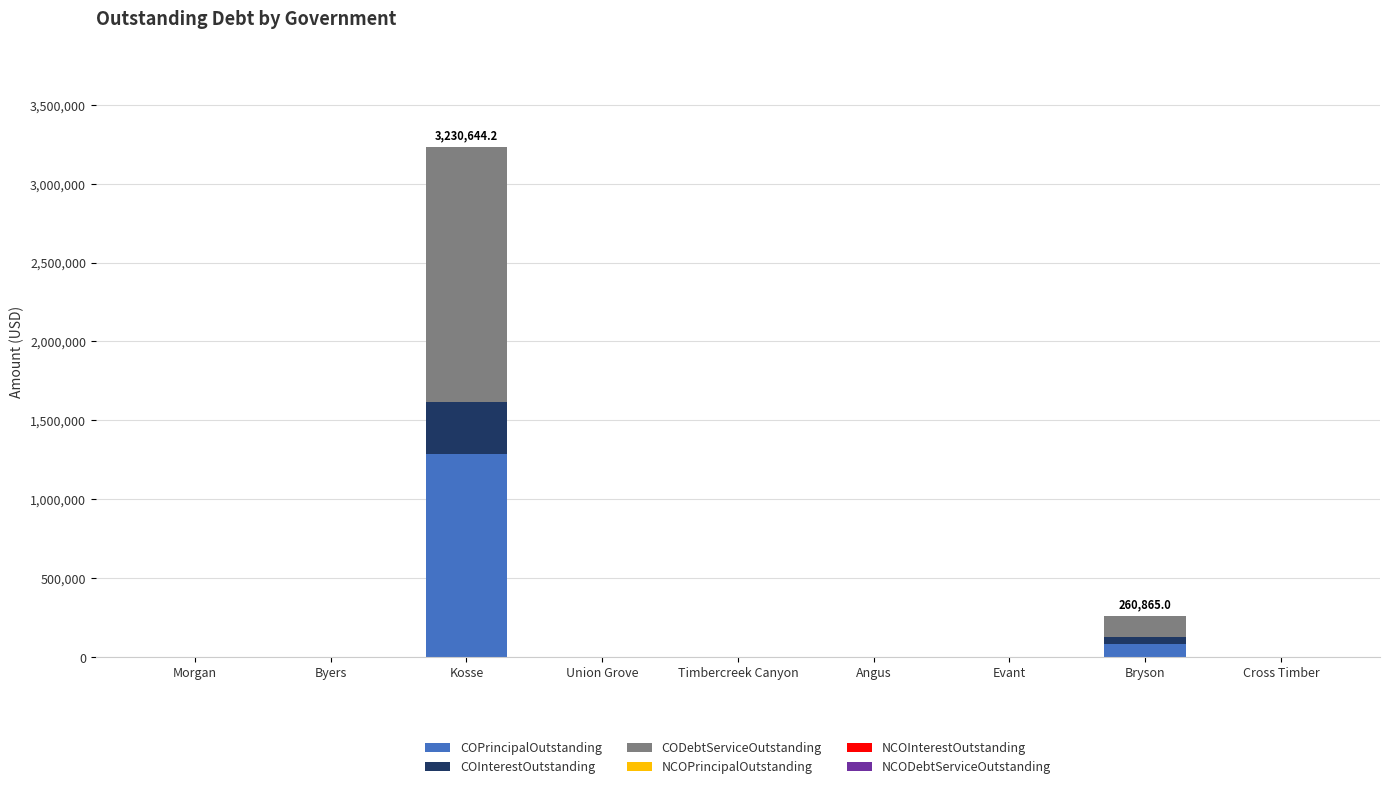

Does the chart contain stacked bars?

Yes